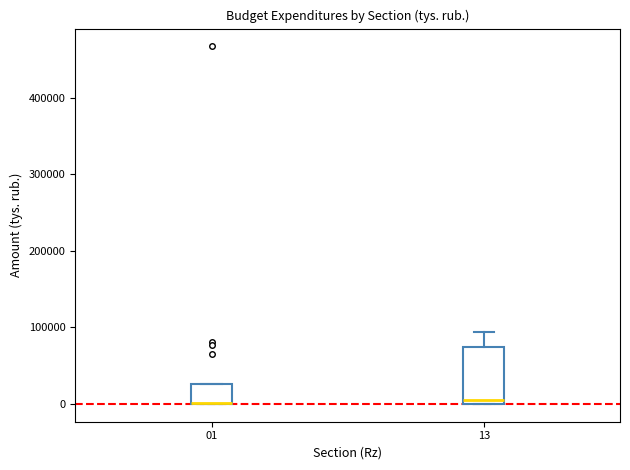

Where is the lower edge of the box at x = 13 on the y-axis? The values are not printed on the chart, so give them approximately, as read against the axis.

0